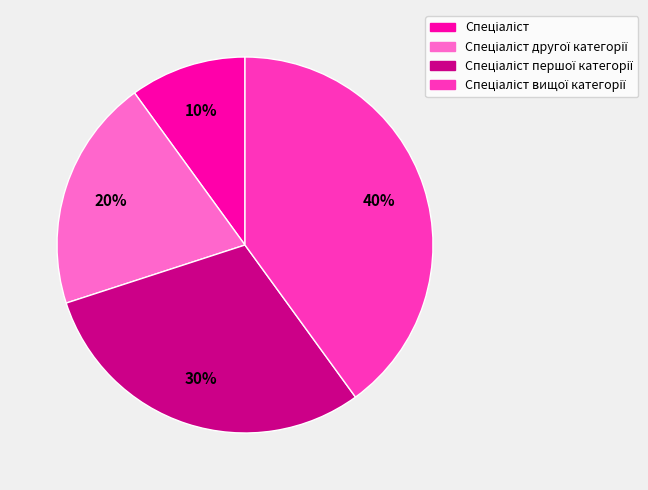

Is there a majority slice in this chart?

No